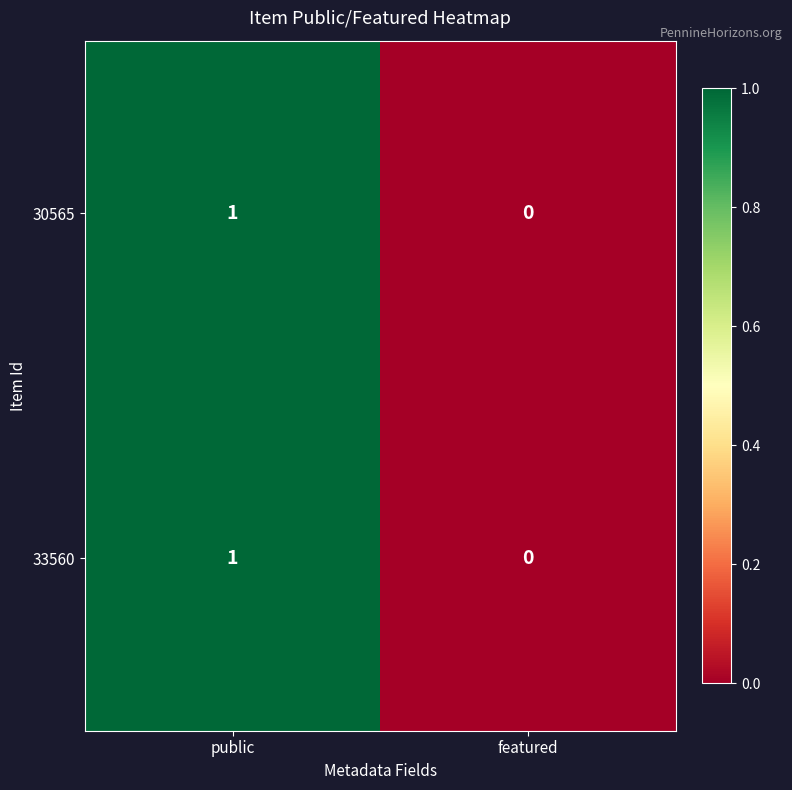

Where is 30565 nearest to the value 0?

featured